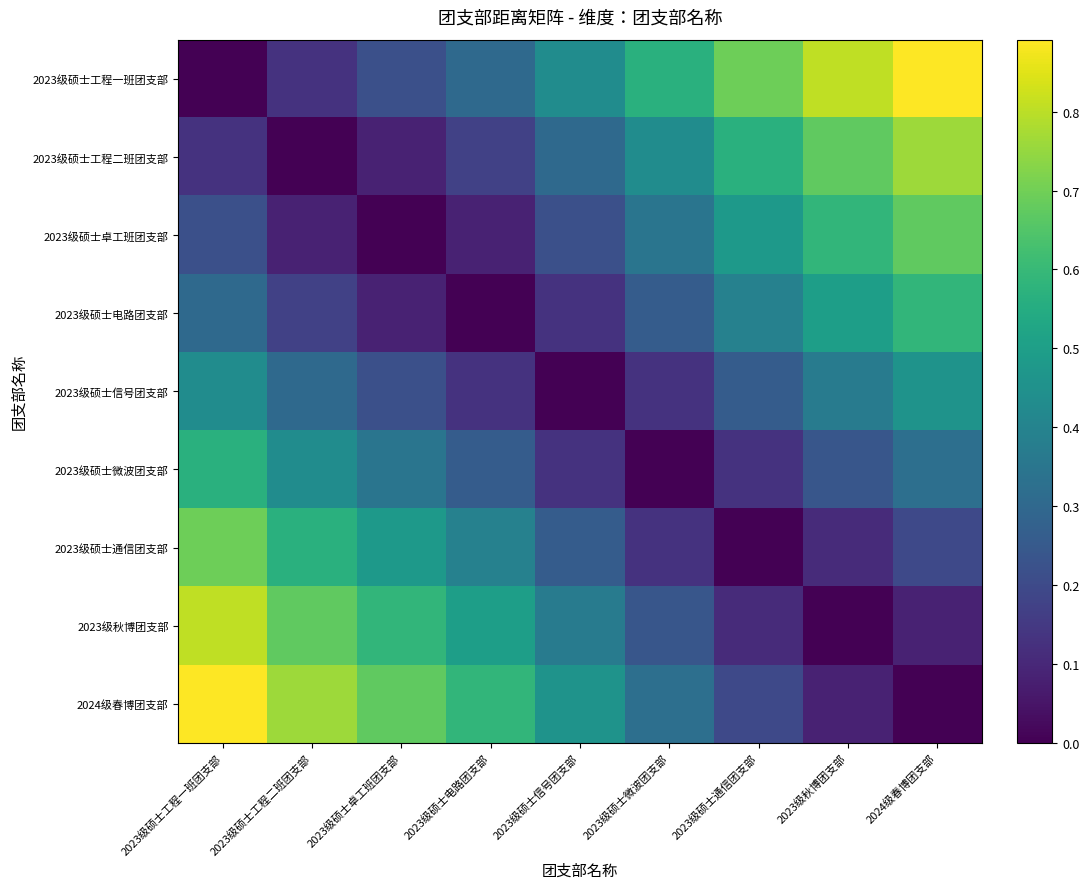

Reading left to right, what are all the values shown in this chart?

2023级硕士工程一班团支部: 2023级硕士工程一班团支部=0.0	2023级硕士工程二班团支部=0.1	2023级硕士卓工班团支部=0.2	2023级硕士电路团支部=0.3	2023级硕士信号团支部=0.4	2023级硕士微波团支部=0.6	2023级硕士通信团支部=0.7	2023级秋博团支部=0.8	2024级春博团支部=0.9
2023级硕士工程二班团支部: 2023级硕士工程一班团支部=0.1	2023级硕士工程二班团支部=0.0	2023级硕士卓工班团支部=0.1	2023级硕士电路团支部=0.2	2023级硕士信号团支部=0.3	2023级硕士微波团支部=0.4	2023级硕士通信团支部=0.6	2023级秋博团支部=0.7	2024级春博团支部=0.8
2023级硕士卓工班团支部: 2023级硕士工程一班团支部=0.2	2023级硕士工程二班团支部=0.1	2023级硕士卓工班团支部=0.0	2023级硕士电路团支部=0.1	2023级硕士信号团支部=0.2	2023级硕士微波团支部=0.3	2023级硕士通信团支部=0.5	2023级秋博团支部=0.6	2024级春博团支部=0.7
2023级硕士电路团支部: 2023级硕士工程一班团支部=0.3	2023级硕士工程二班团支部=0.2	2023级硕士卓工班团支部=0.1	2023级硕士电路团支部=0.0	2023级硕士信号团支部=0.1	2023级硕士微波团支部=0.3	2023级硕士通信团支部=0.4	2023级秋博团支部=0.5	2024级春博团支部=0.6
2023级硕士信号团支部: 2023级硕士工程一班团支部=0.4	2023级硕士工程二班团支部=0.3	2023级硕士卓工班团支部=0.2	2023级硕士电路团支部=0.1	2023级硕士信号团支部=0.0	2023级硕士微波团支部=0.1	2023级硕士通信团支部=0.3	2023级秋博团支部=0.4	2024级春博团支部=0.5
2023级硕士微波团支部: 2023级硕士工程一班团支部=0.6	2023级硕士工程二班团支部=0.4	2023级硕士卓工班团支部=0.3	2023级硕士电路团支部=0.3	2023级硕士信号团支部=0.1	2023级硕士微波团支部=0.0	2023级硕士通信团支部=0.1	2023级秋博团支部=0.2	2024级春博团支部=0.3
2023级硕士通信团支部: 2023级硕士工程一班团支部=0.7	2023级硕士工程二班团支部=0.6	2023级硕士卓工班团支部=0.5	2023级硕士电路团支部=0.4	2023级硕士信号团支部=0.3	2023级硕士微波团支部=0.1	2023级硕士通信团支部=0.0	2023级秋博团支部=0.1	2024级春博团支部=0.2
2023级秋博团支部: 2023级硕士工程一班团支部=0.8	2023级硕士工程二班团支部=0.7	2023级硕士卓工班团支部=0.6	2023级硕士电路团支部=0.5	2023级硕士信号团支部=0.4	2023级硕士微波团支部=0.2	2023级硕士通信团支部=0.1	2023级秋博团支部=0.0	2024级春博团支部=0.1
2024级春博团支部: 2023级硕士工程一班团支部=0.9	2023级硕士工程二班团支部=0.8	2023级硕士卓工班团支部=0.7	2023级硕士电路团支部=0.6	2023级硕士信号团支部=0.5	2023级硕士微波团支部=0.3	2023级硕士通信团支部=0.2	2023级秋博团支部=0.1	2024级春博团支部=0.0